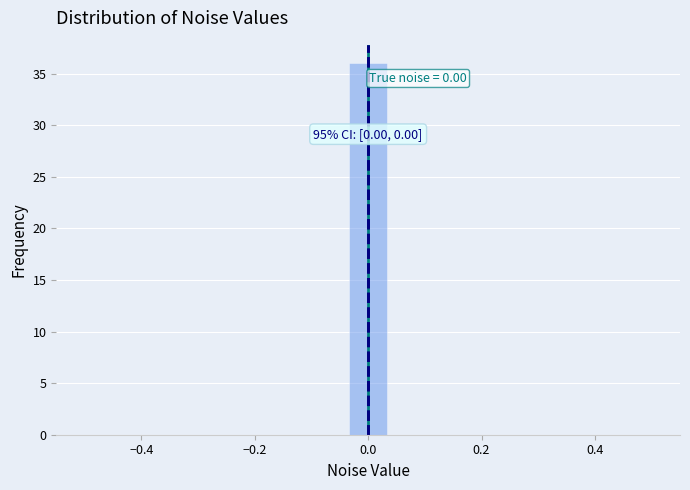

Read against the x-axis, roughly where is the centre of the tallest bar?

0.00